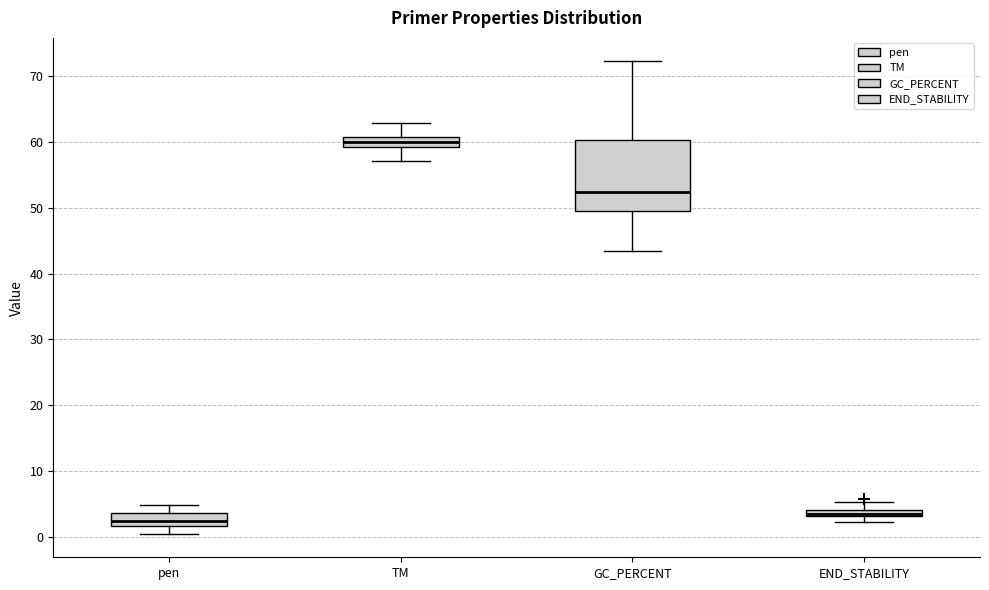

Comparing the boxes themselves (not the whiskers), which one is the tallest?

GC_PERCENT